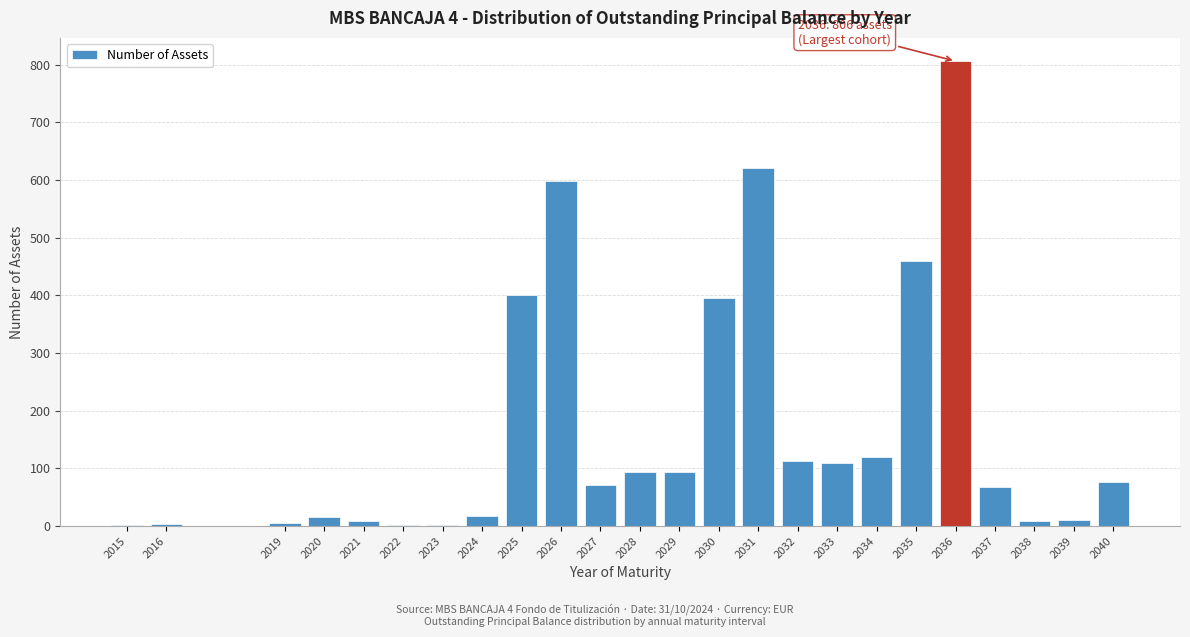

What is the maximum value shown in the chart?

806